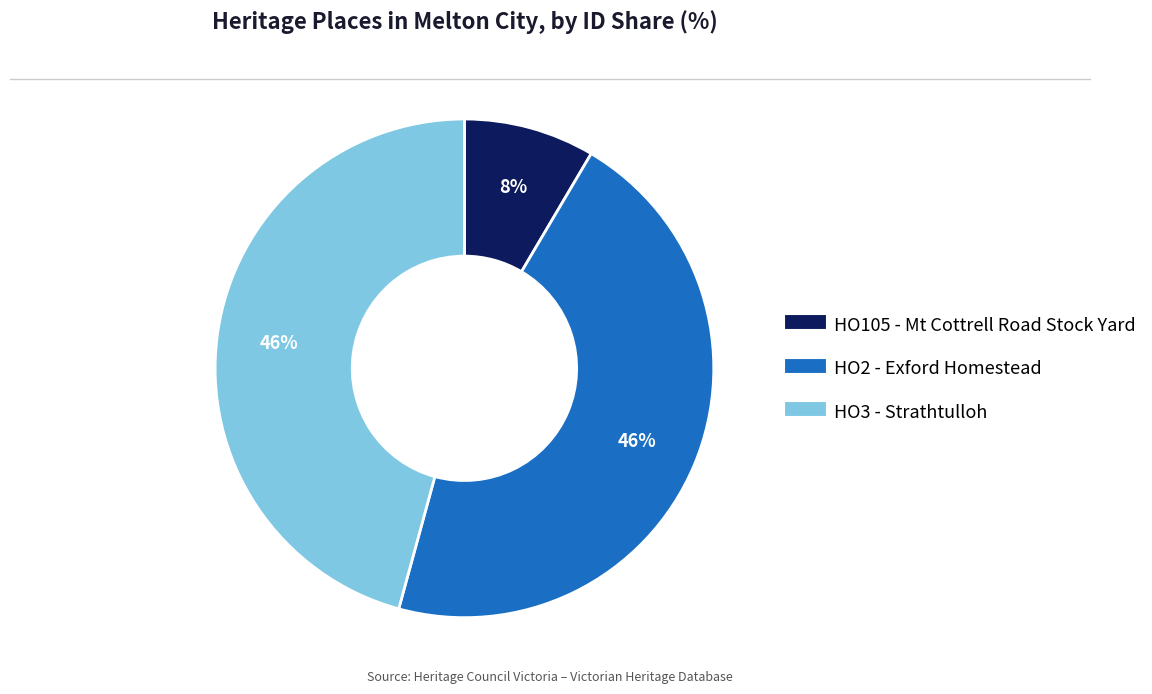

The HO2 - Exford Homestead slice represents 46% of the pie. True or false?

True